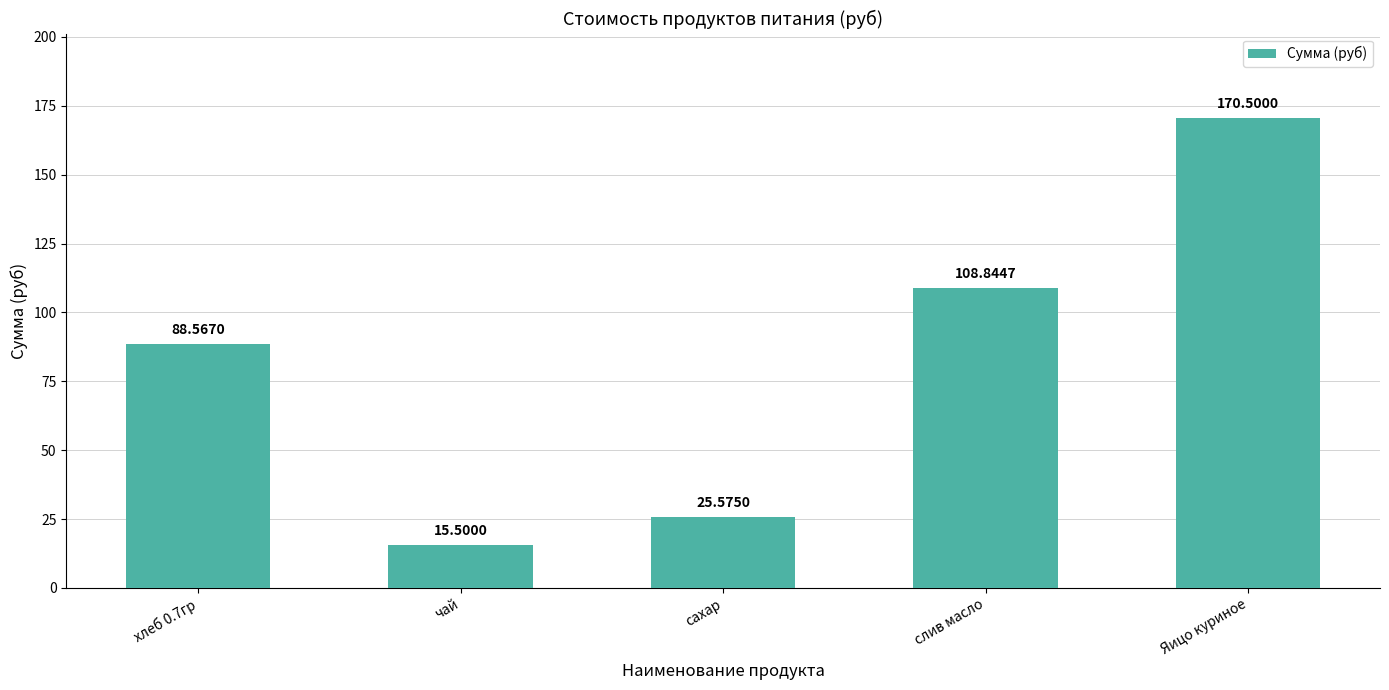

What is the difference between the second highest and second lowest values?

83.3